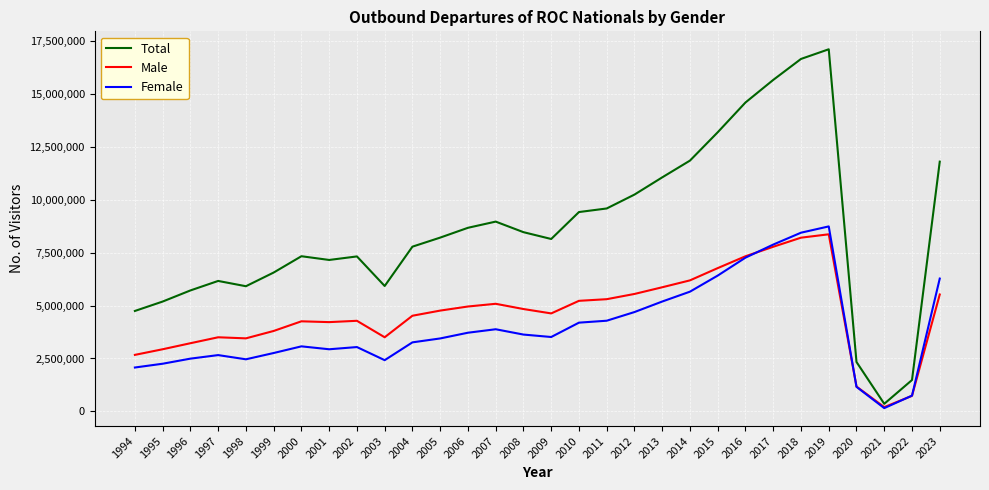

What is the minimum value for Total?

359977